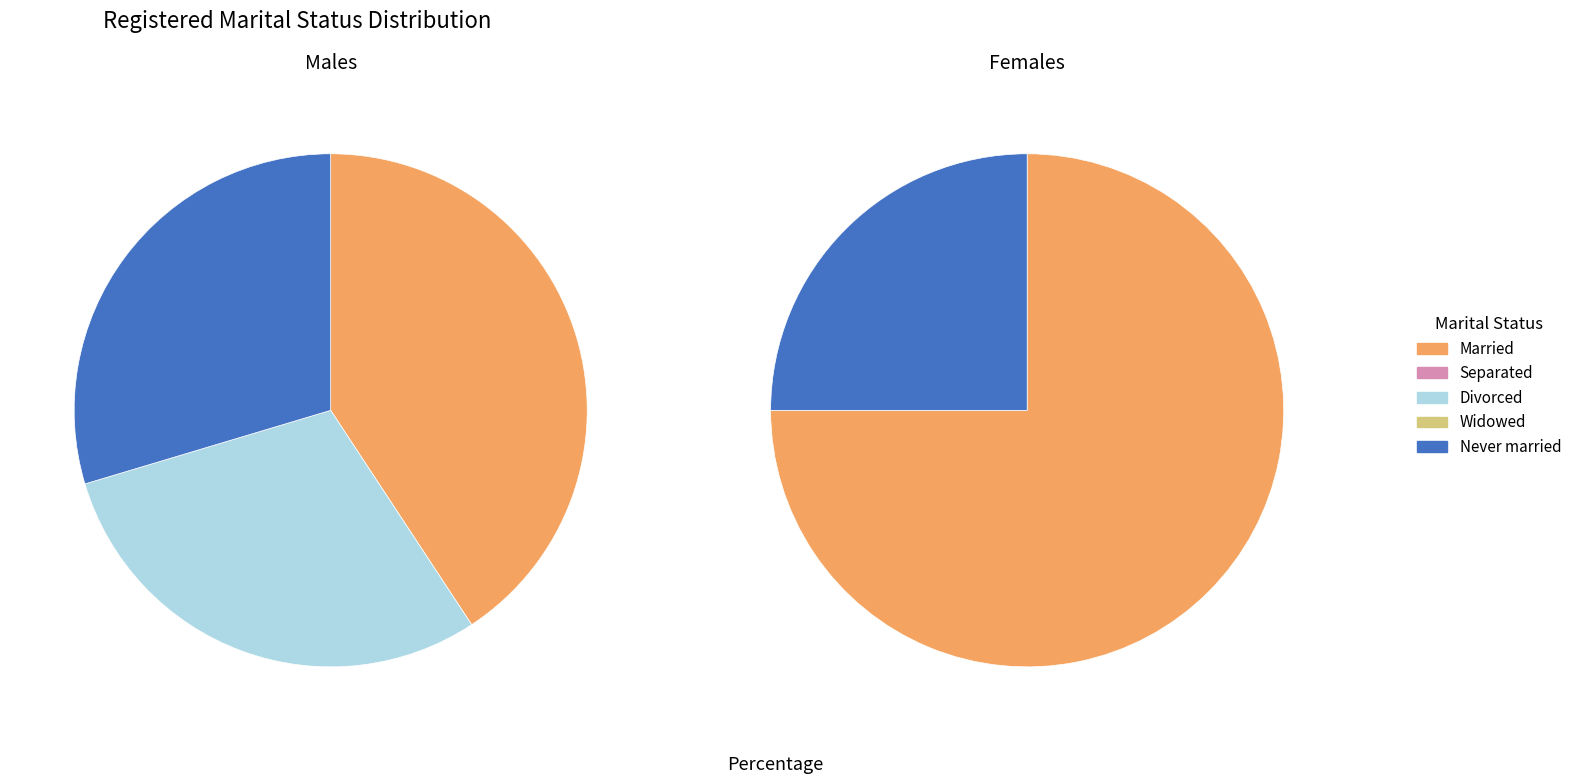

Which category has the biggest portion of the pie?

Married